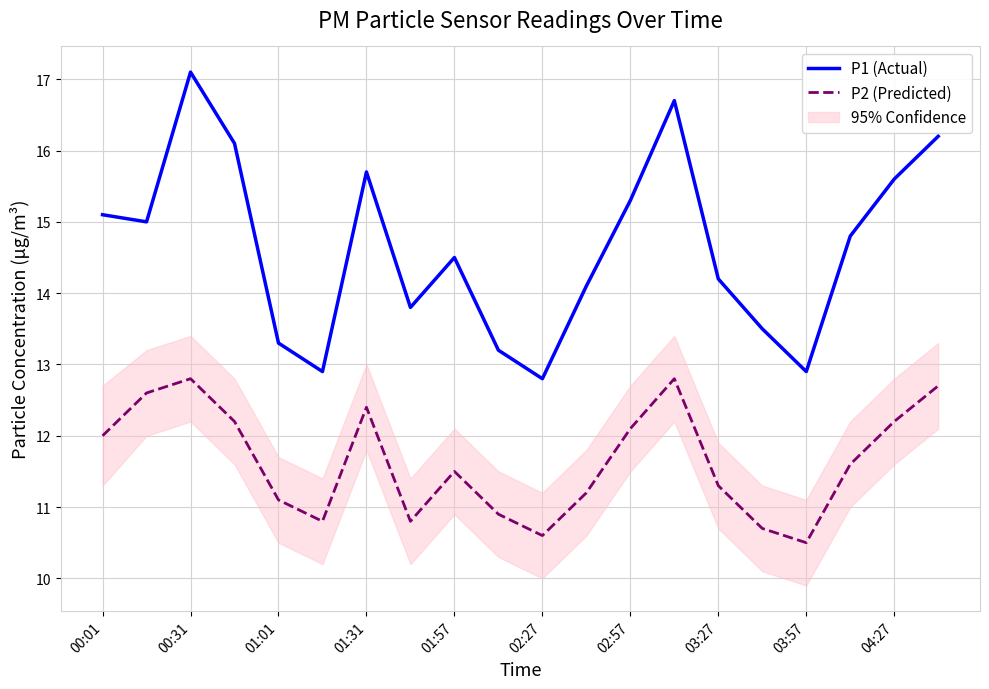

How many categories are shown in the chart?

20